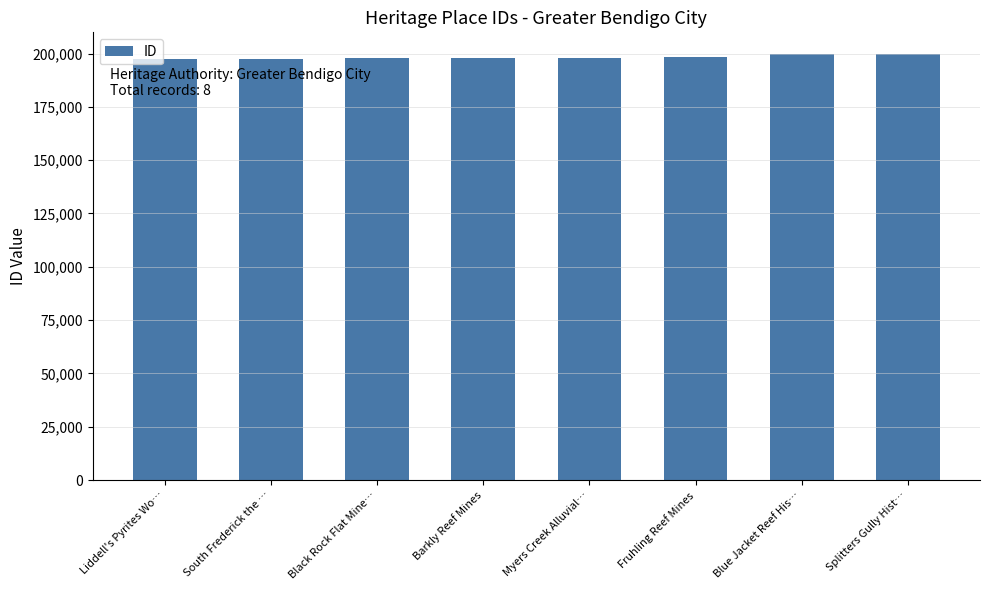

What is the greatest value displayed?

199935